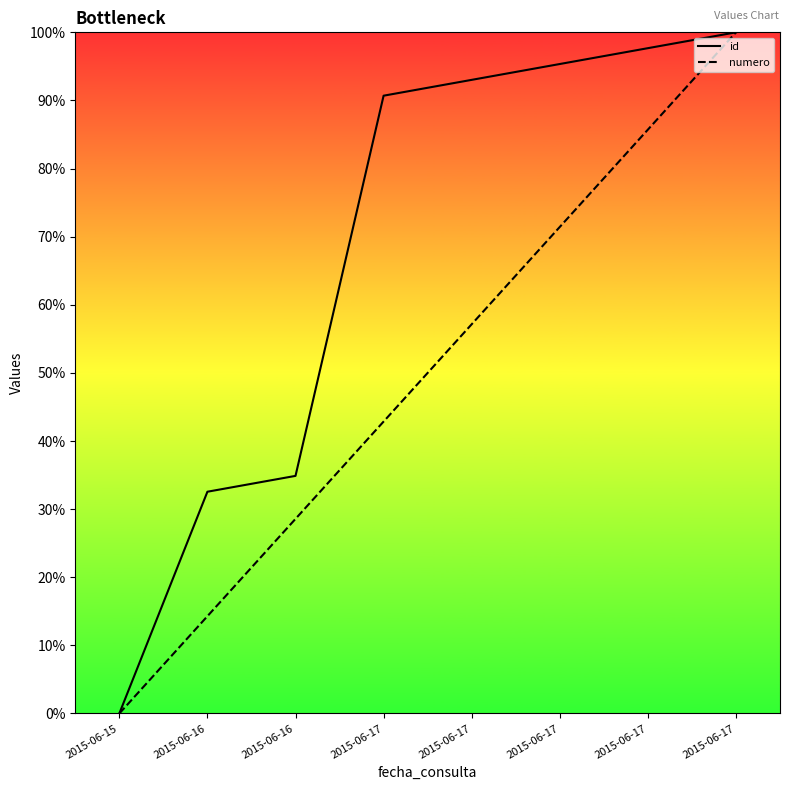

What is the total value across all series at 2015-06-16?

46.8